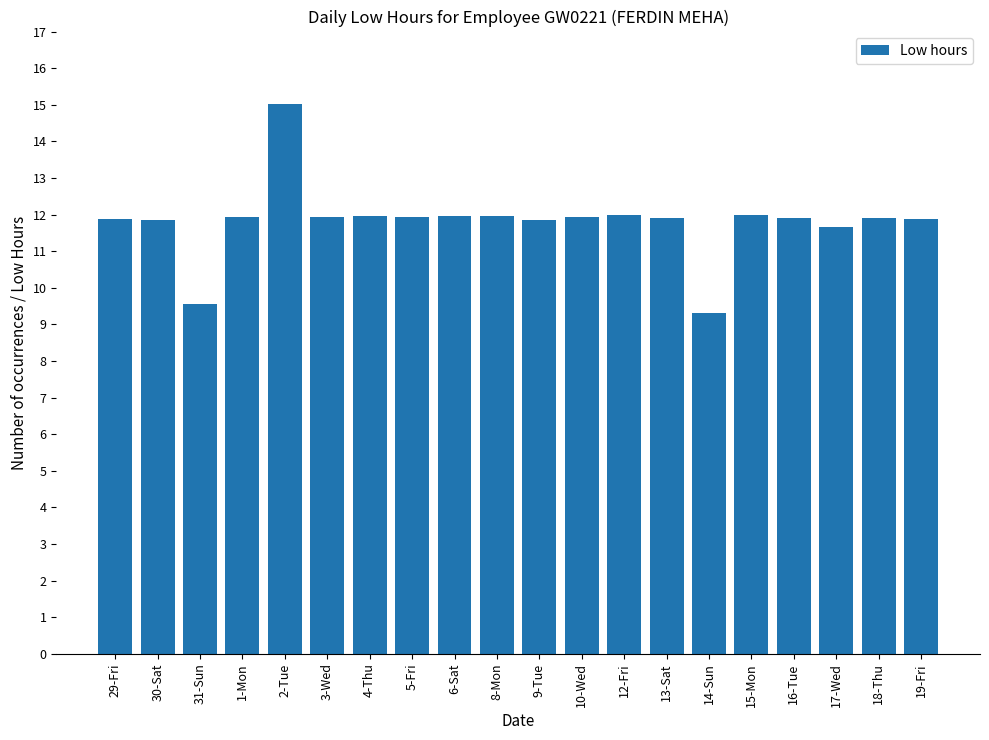

What is the smallest value displayed?

9.3